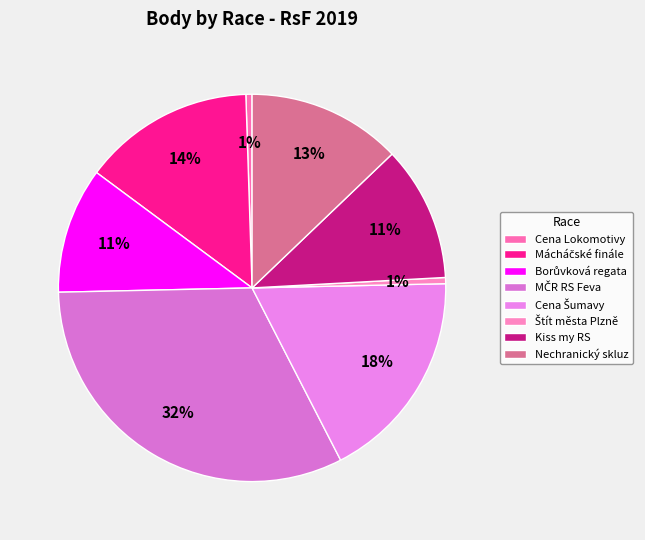

Count the number of slices in the pie.

8